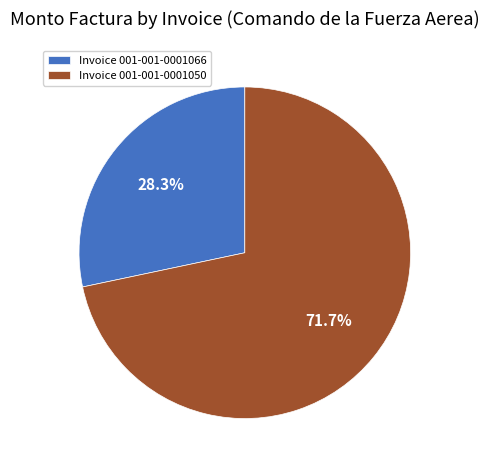

What is the majority slice?

Invoice 001-001-0001050